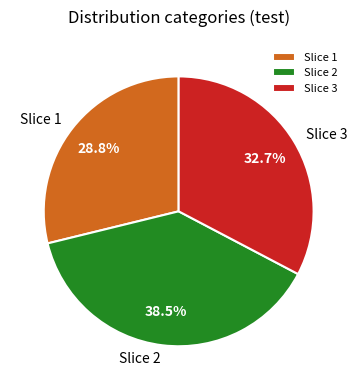

Which has a higher value, Slice 3 or Slice 1?

Slice 3